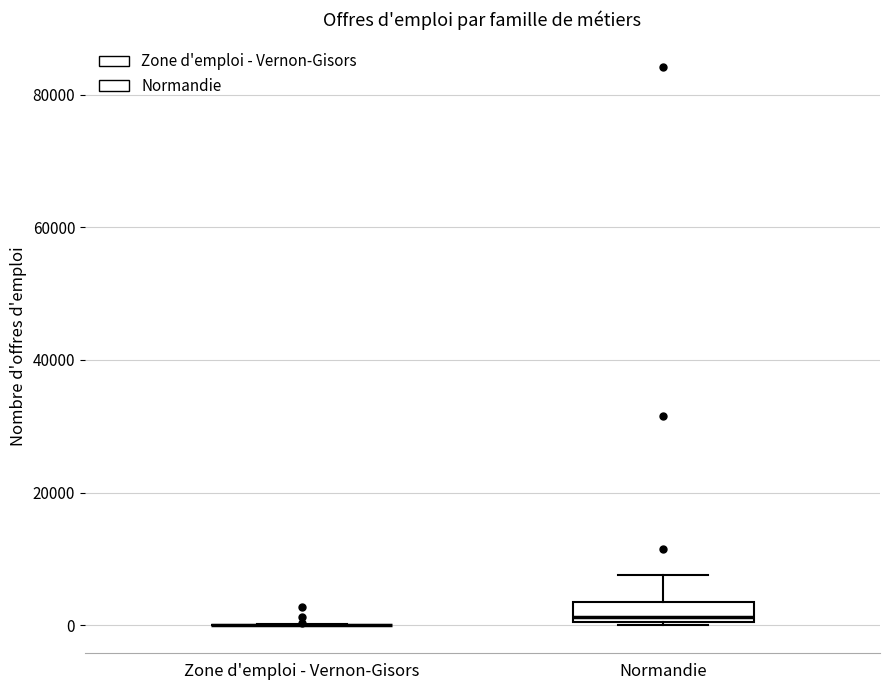

Reading left to right, read every box against the y-axis: the position of its median line, the range the box covers, and the ends of its whiskers. The values are not printed on the chart, so give them approximately, as read against the axis.

Zone d'emploi - Vernon-Gisors: box collapsed to a line at 0, whiskers 0 to 0
Normandie: median 2000, box 0 to 4000, whiskers 0 to 8000